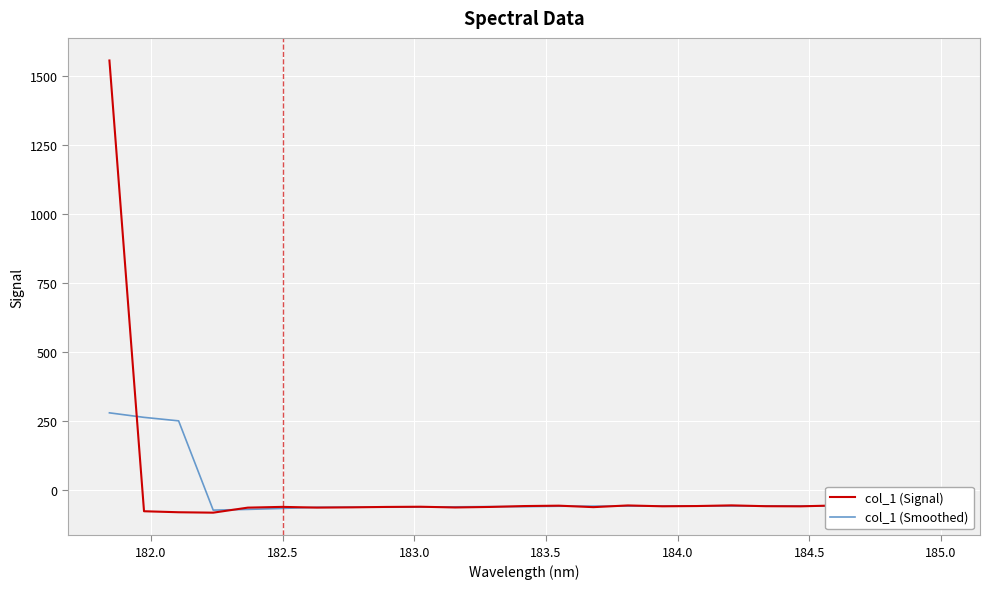

Which series has the largest range (max minus min)?

col_1 (Signal)